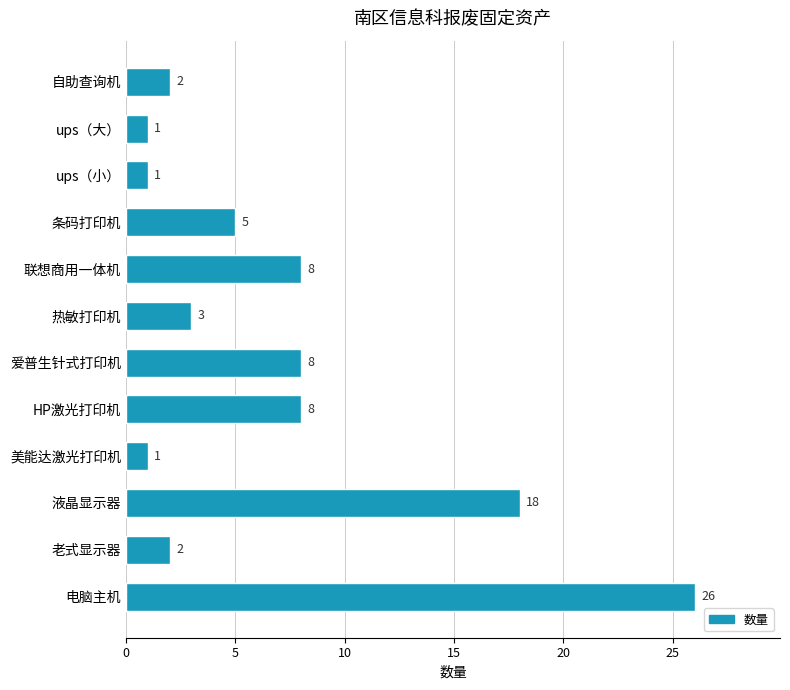

Is it true that the value at 爱普生针式打印机 is 8?

True